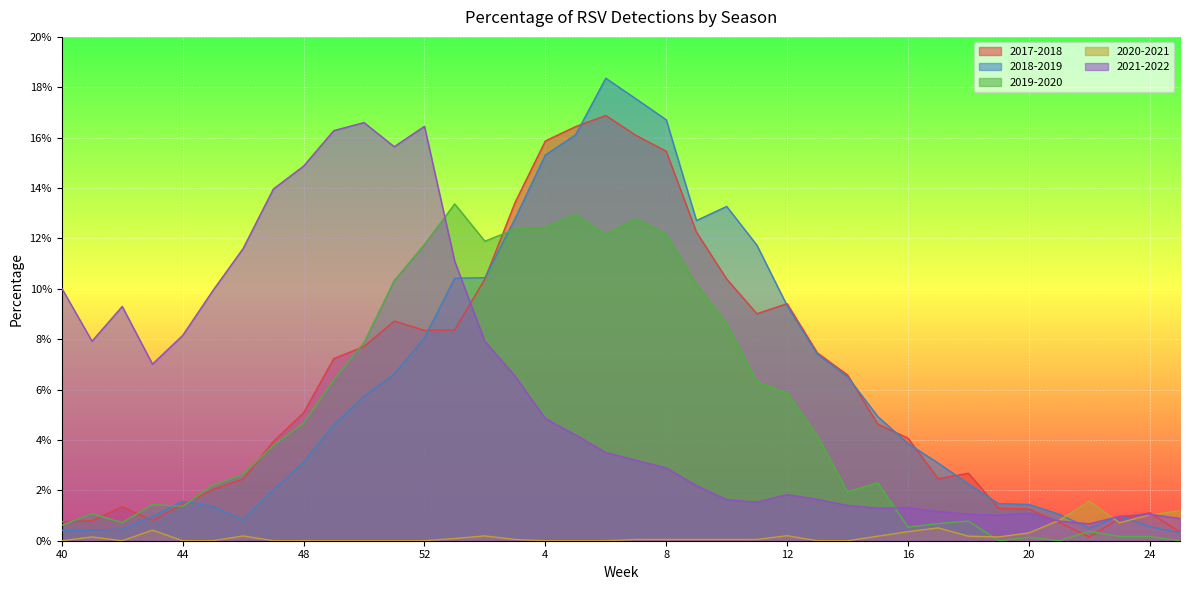

At which label is 2019-2020 closest to 0?

19